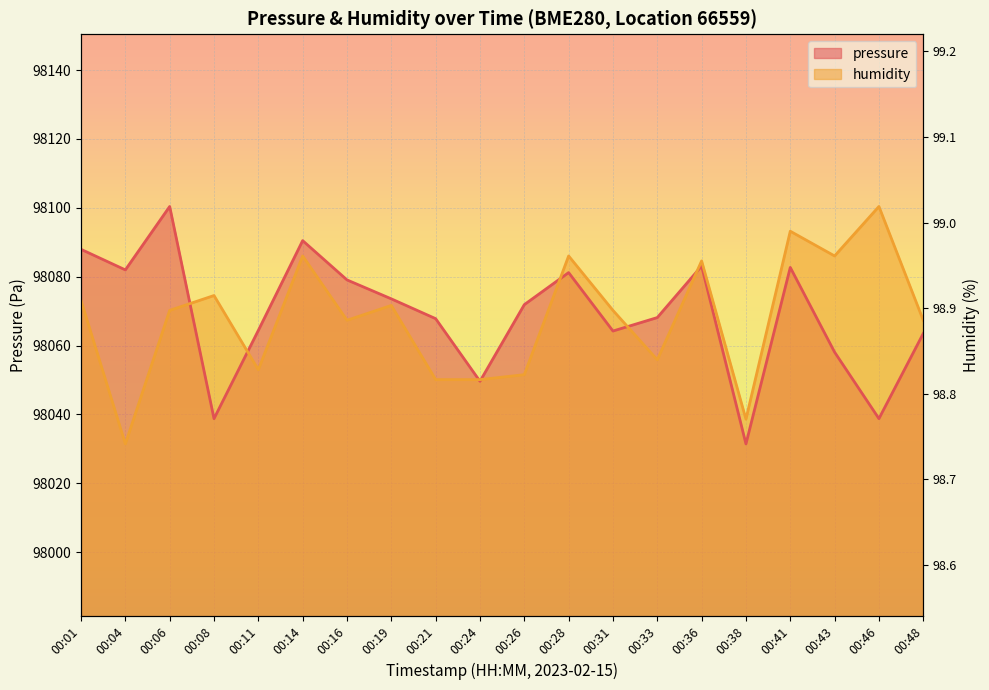

Is it true that pressure equals 149345.5 at 00:08?

False